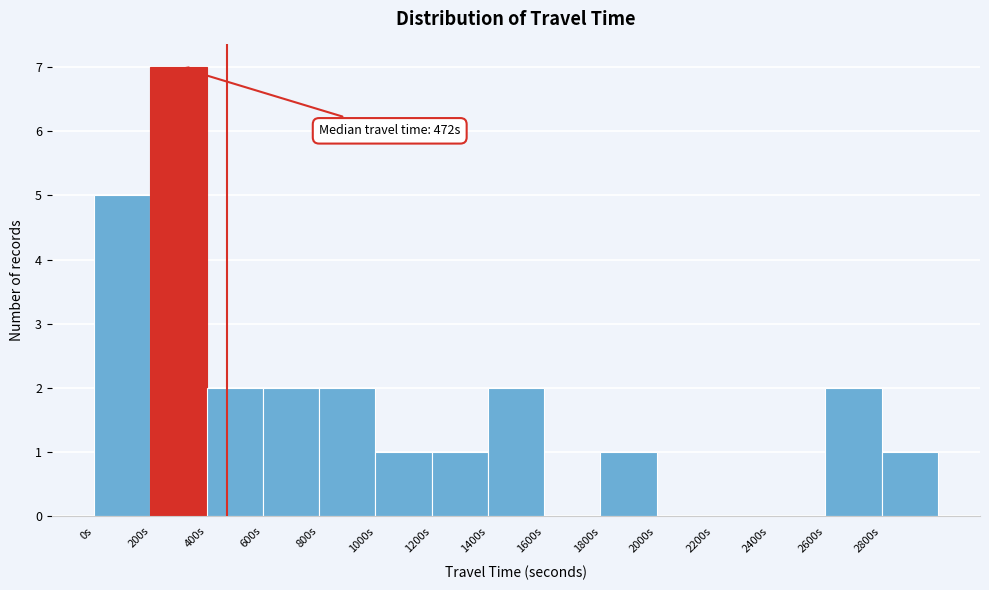

Which range on the x-axis has the tallest bar?

200 to 400